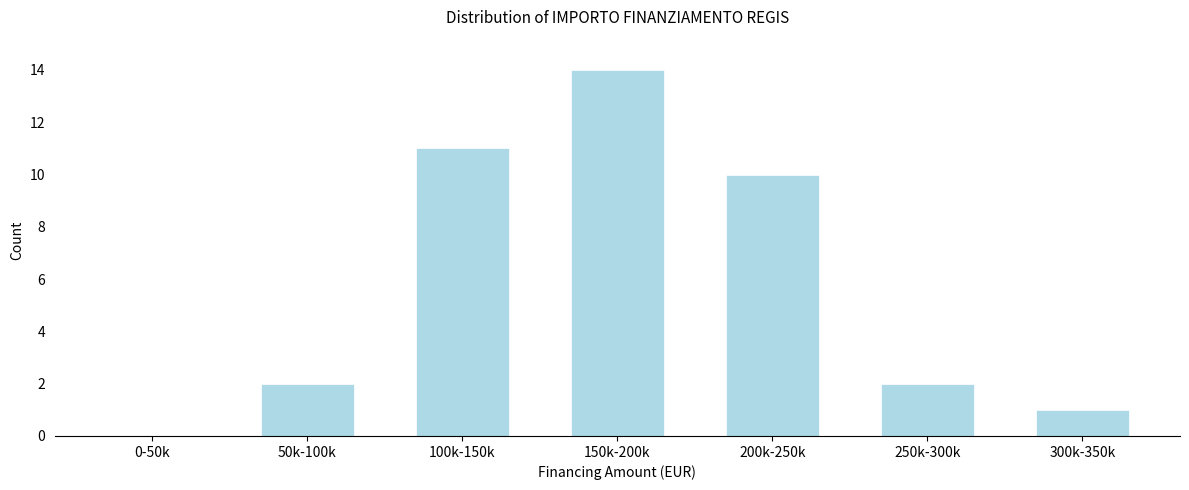

Reading right to left, list all the values displayed in this chart.

300k-350k=1	250k-300k=2	200k-250k=10	150k-200k=14	100k-150k=11	50k-100k=2	0-50k=0